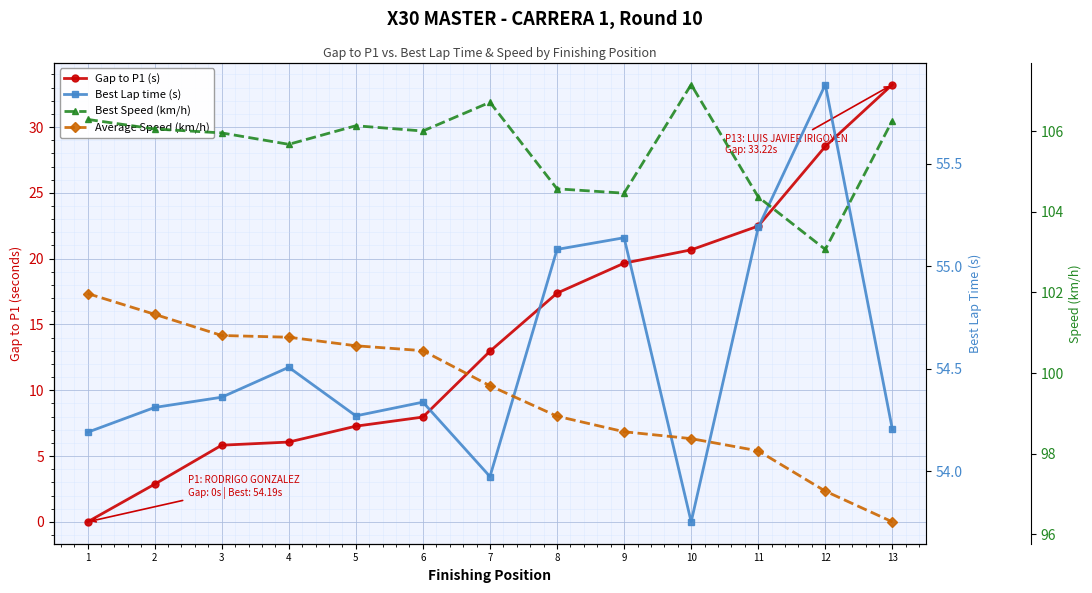

What value does the Best Speed (km/h) series have at 7?

106.7